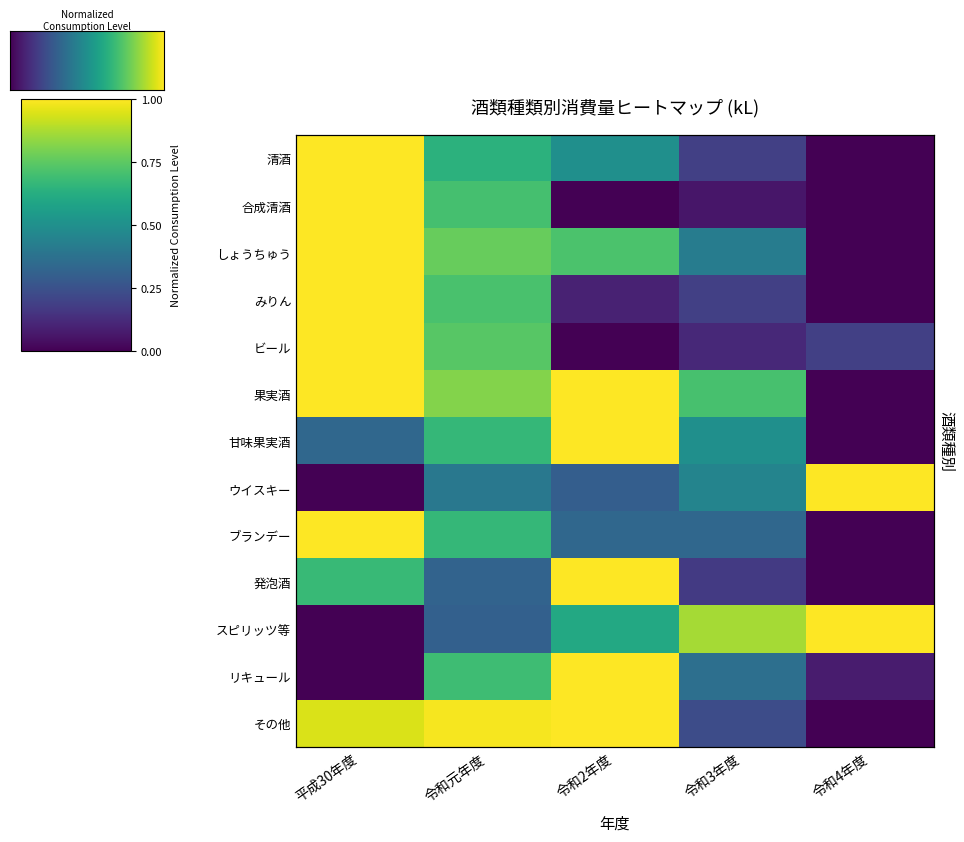

Reading left to right, extract all data points from this chart.

清酒: 1.0	0.6	0.5	0.2	0.0
合成清酒: 1.0	0.7	0.0	0.1	0.0
しょうちゅう: 1.0	0.8	0.7	0.4	0.0
みりん: 1.0	0.7	0.1	0.2	0.0
ビール: 1.0	0.7	0.0	0.1	0.2
果実酒: 1.0	0.8	1.0	0.7	0.0
甘味果実酒: 0.3	0.7	1.0	0.5	0.0
ウイスキー: 0.0	0.4	0.3	0.4	1.0
ブランデー: 1.0	0.7	0.3	0.3	0.0
発泡酒: 0.7	0.3	1.0	0.2	0.0
スピリッツ等: 0.0	0.3	0.6	0.9	1.0
リキュール: 0.0	0.7	1.0	0.4	0.1
その他: 0.9	1.0	1.0	0.2	0.0